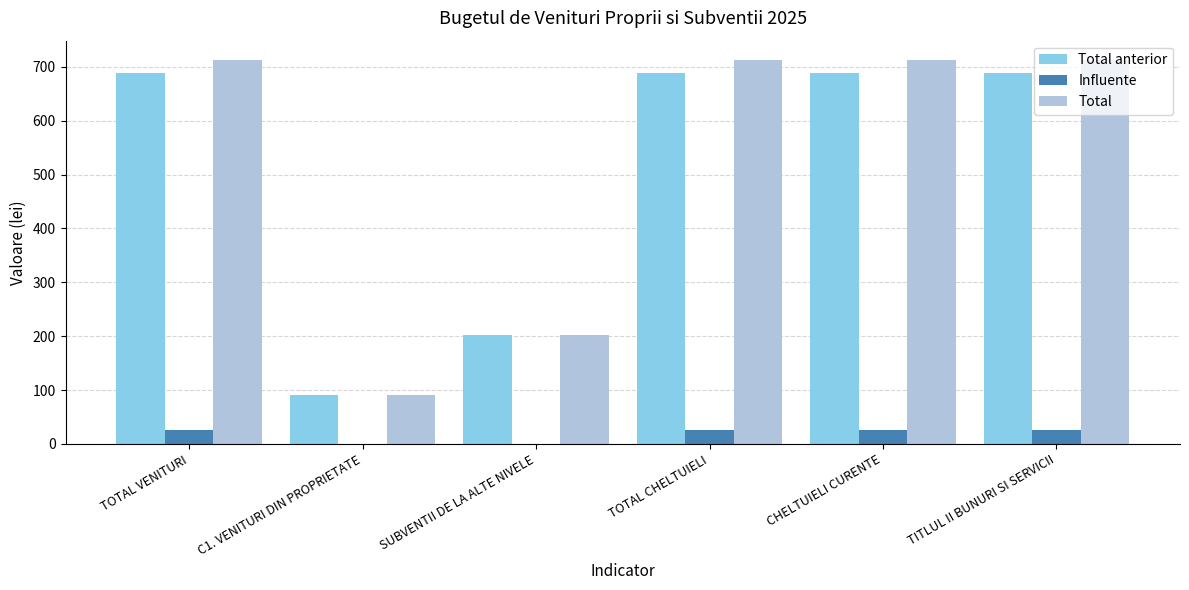

Is the value of Total at TOTAL VENITURI greater than the value of Influente at TITLUL II BUNURI SI SERVICII?

Yes